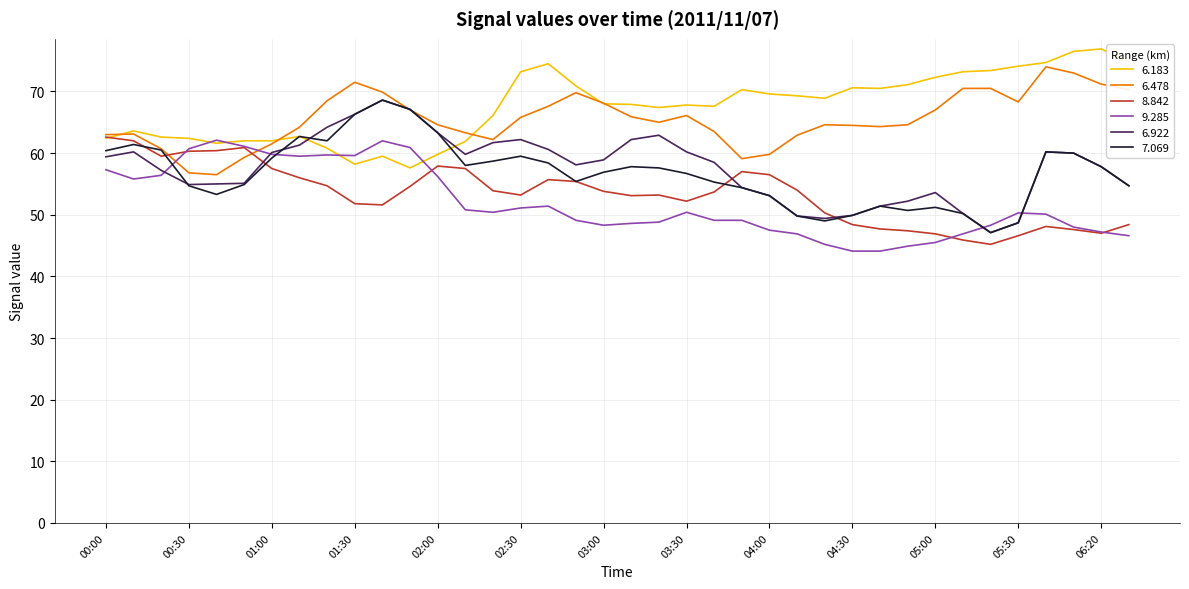

How many times do 6.922 and 6.183 cross each other?

2